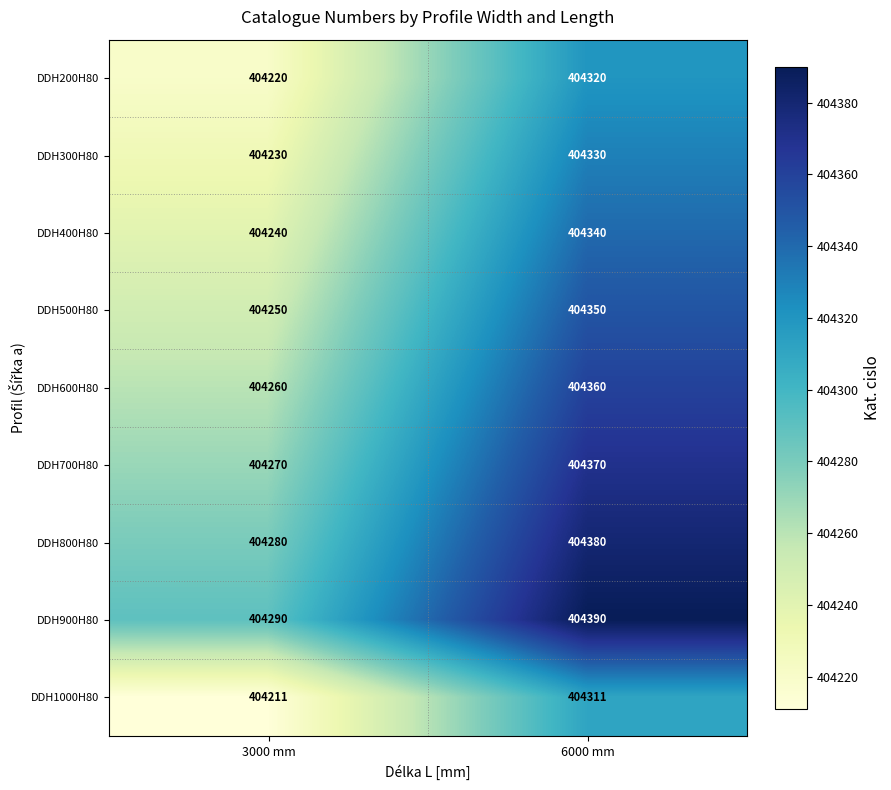

The value of DDH200H80 at 6000 mm is 404320. True or false?

True